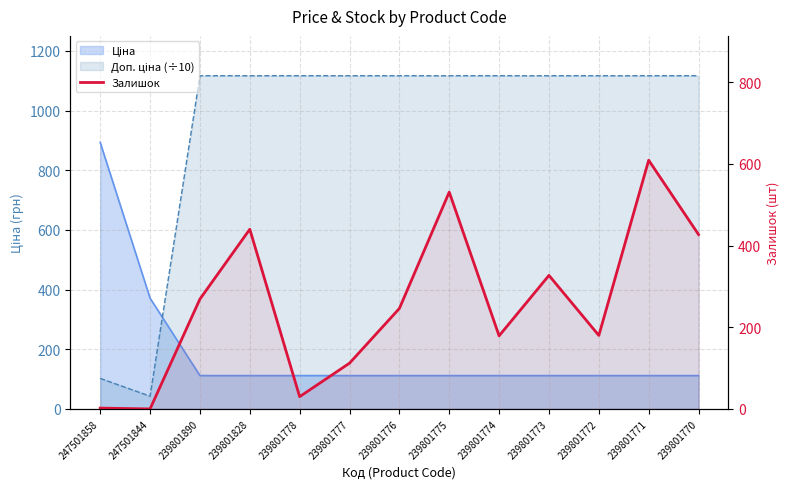

List the labels in order of value, smallest first.

247501844, 247501858, 239801778, 239801777, 239801774, 239801772, 239801776, 239801890, 239801773, 239801770, 239801828, 239801775, 239801771